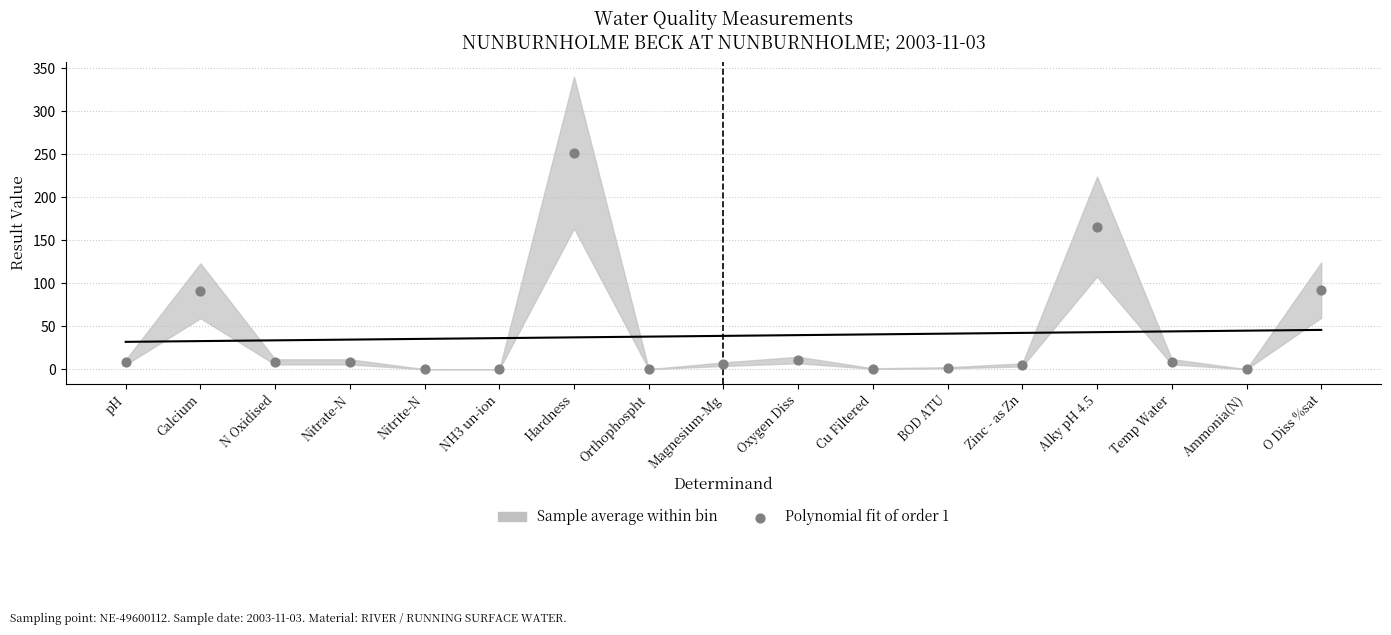

What is the range of Y values (max minus min)?

252.0